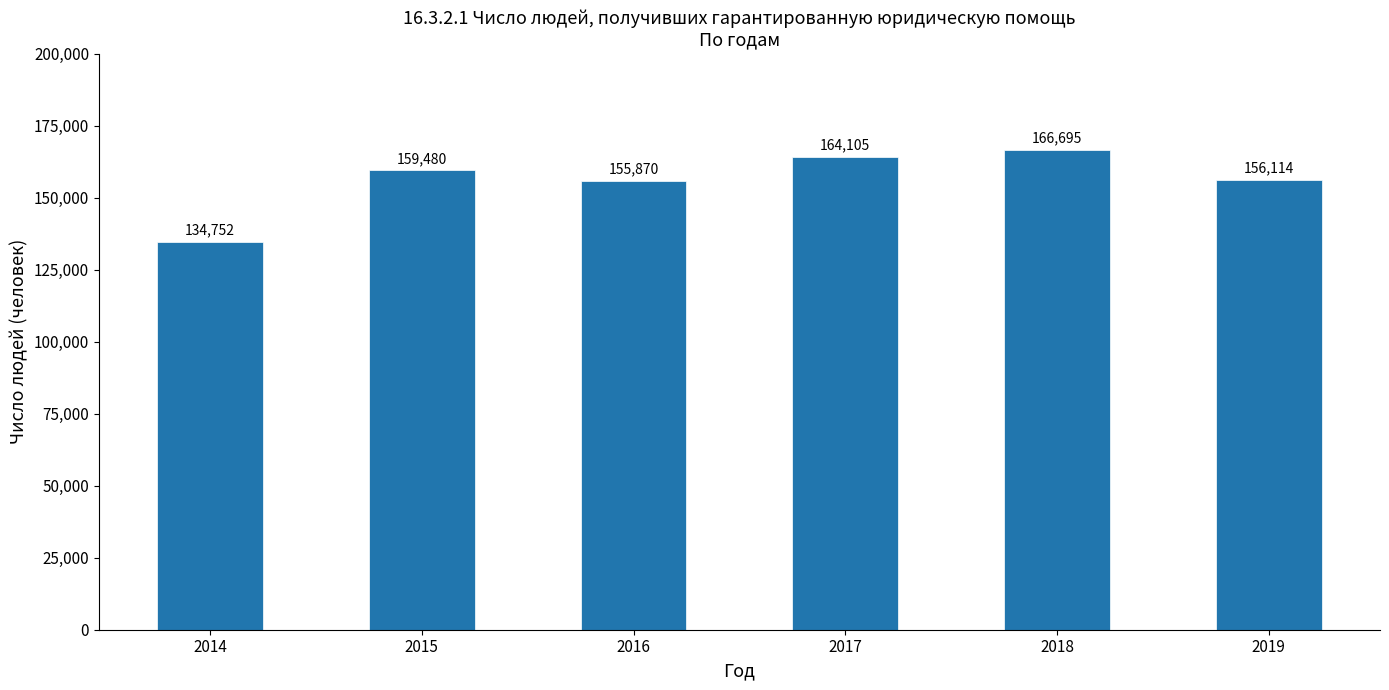

What is the change in value from 2014 to 2016?

+21118